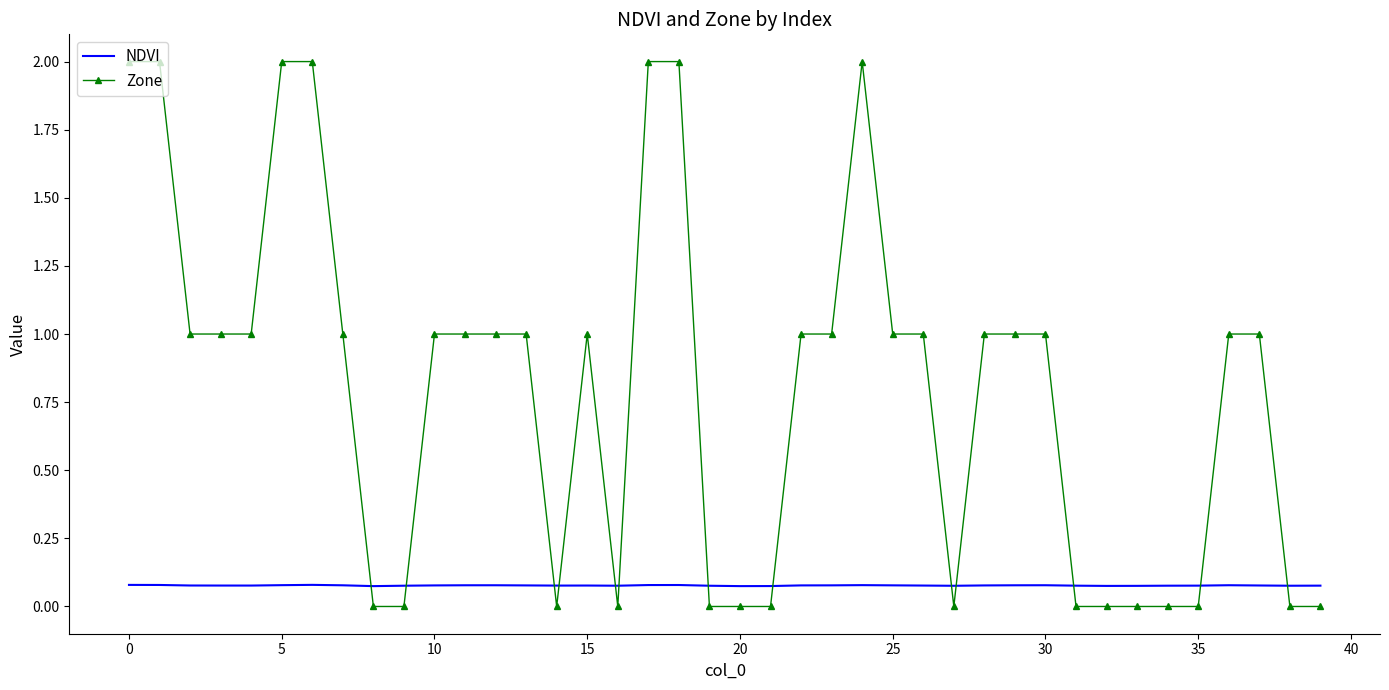

Which series has the largest total across all categories?

Zone